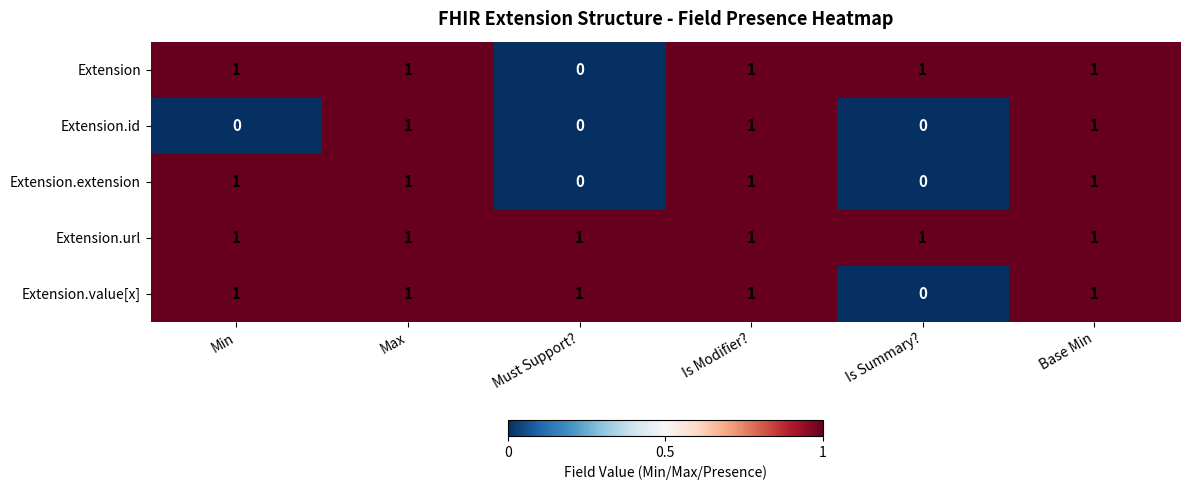

Between Min and Is Modifier?, which series saw the biggest shift?

Extension.id